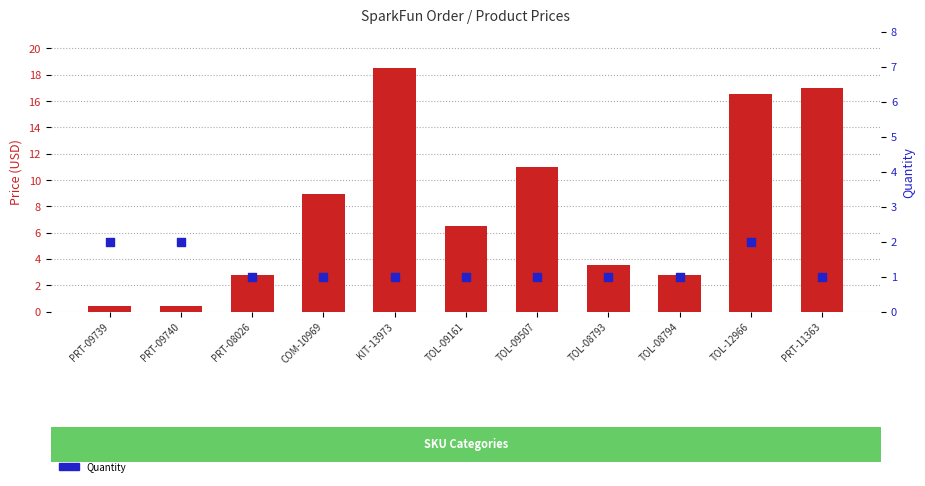

At which category is the sum across all series the highest?

KIT-13973